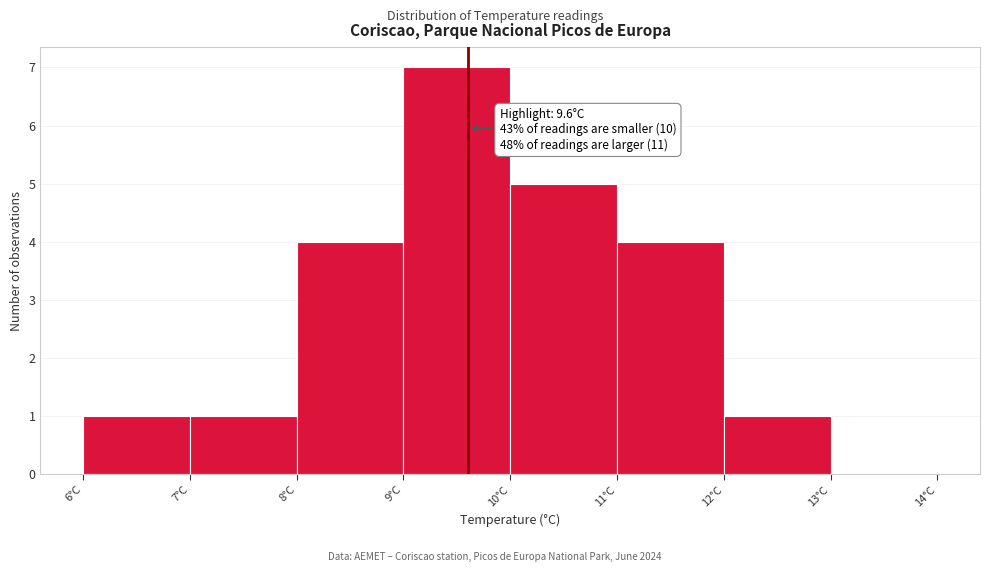

Which range on the x-axis has the tallest bar?

9 to 10